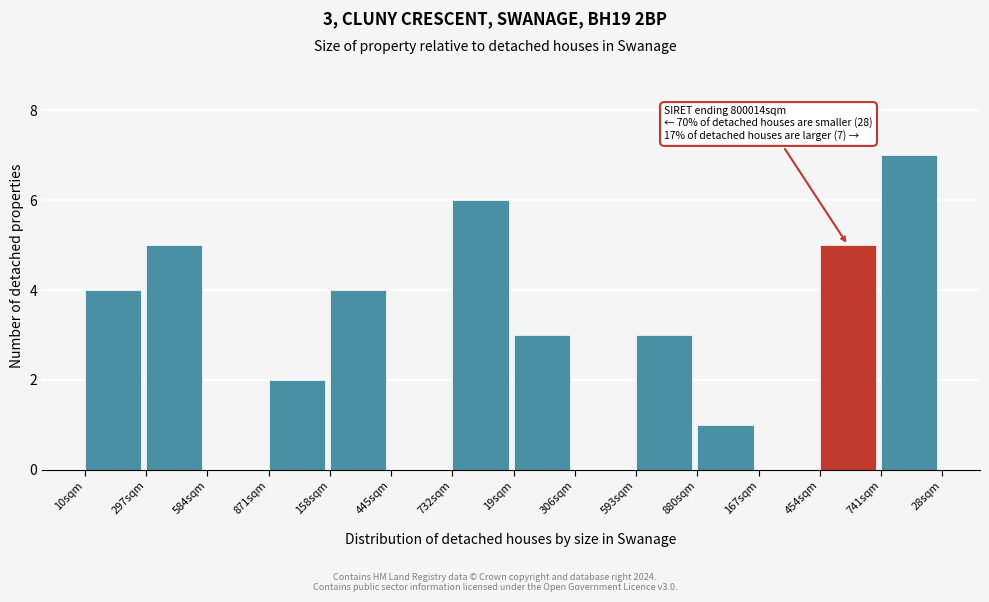

Reading right to left, list all the values displayed in this chart.

741sqm=7	454sqm=5	167sqm=0	880sqm=1	593sqm=3	306sqm=0	19sqm=3	732sqm=6	445sqm=0	158sqm=4	871sqm=2	584sqm=0	297sqm=5	10sqm=4